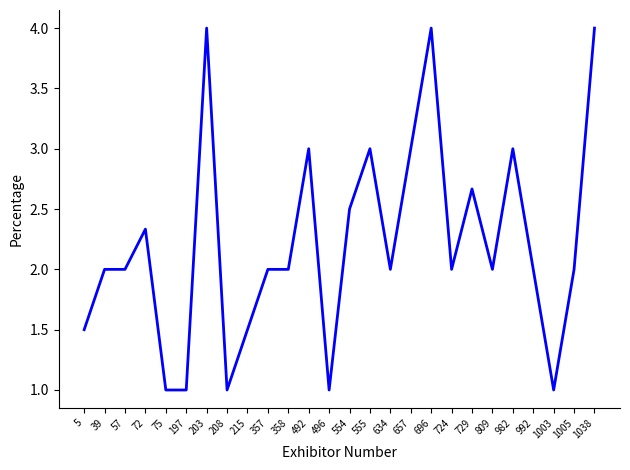

True or false: the data shows 2.0 at 358.

True